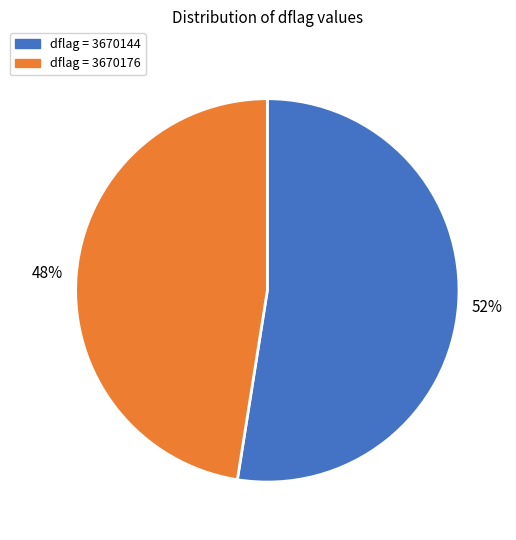

To the nearest percent, what is the average slice percentage?

50%